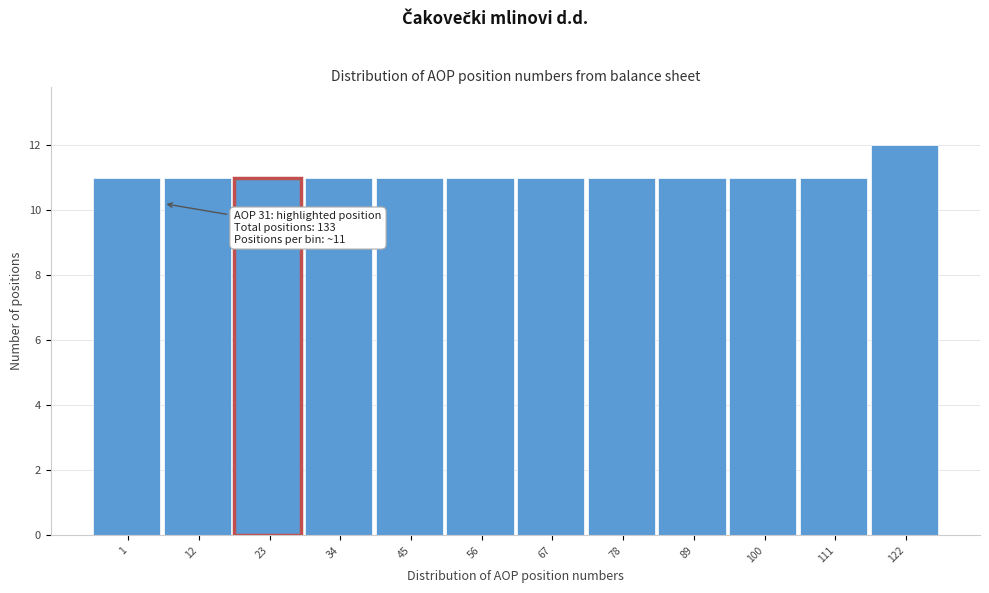

Reading left to right, list all the values displayed in this chart.

1=11	12=11	23=11	34=11	45=11	56=11	67=11	78=11	89=11	100=11	111=11	122=12